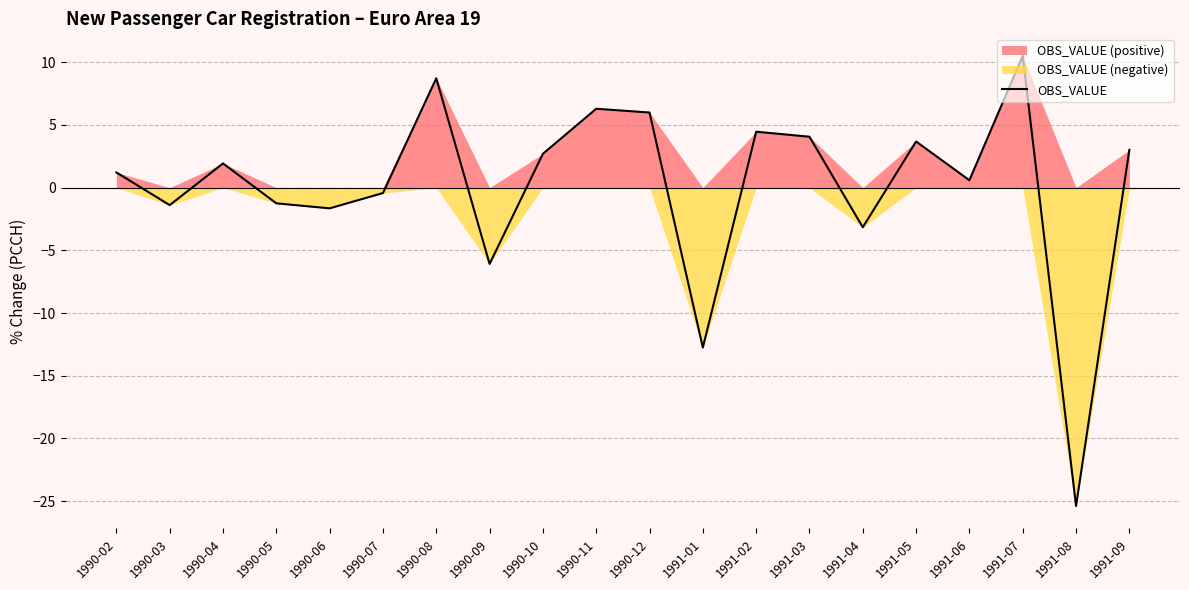

Does the chart display data point markers on the line(s)?

No